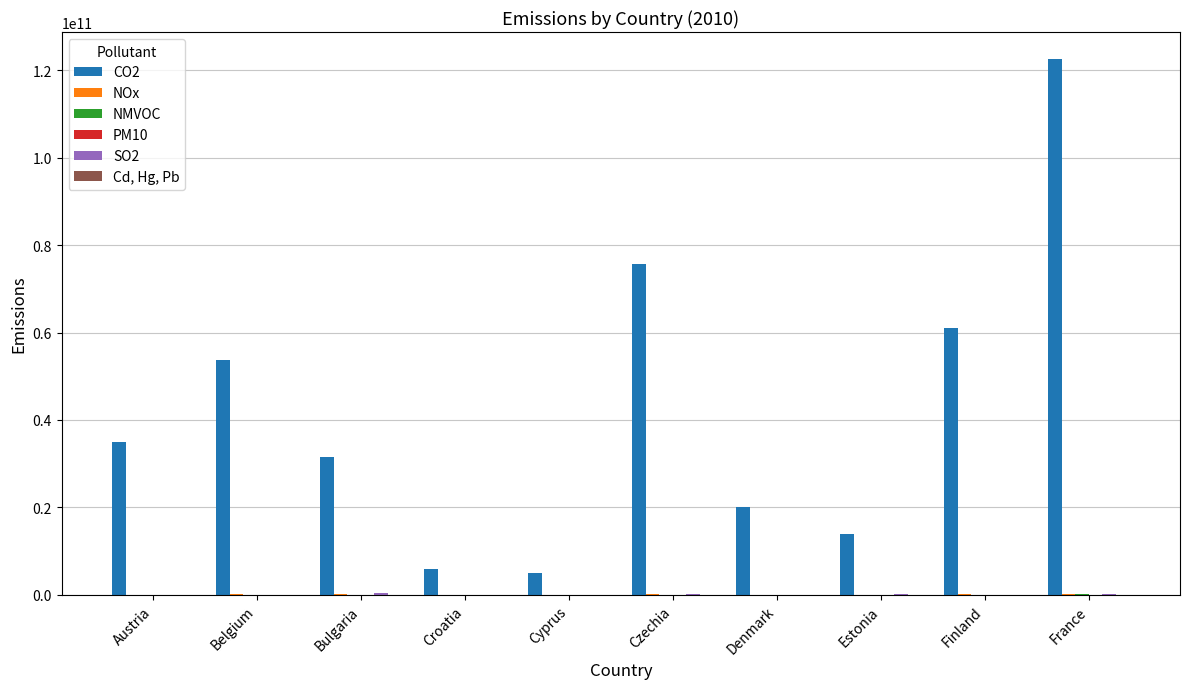

Which series has the largest total across all categories?

CO2